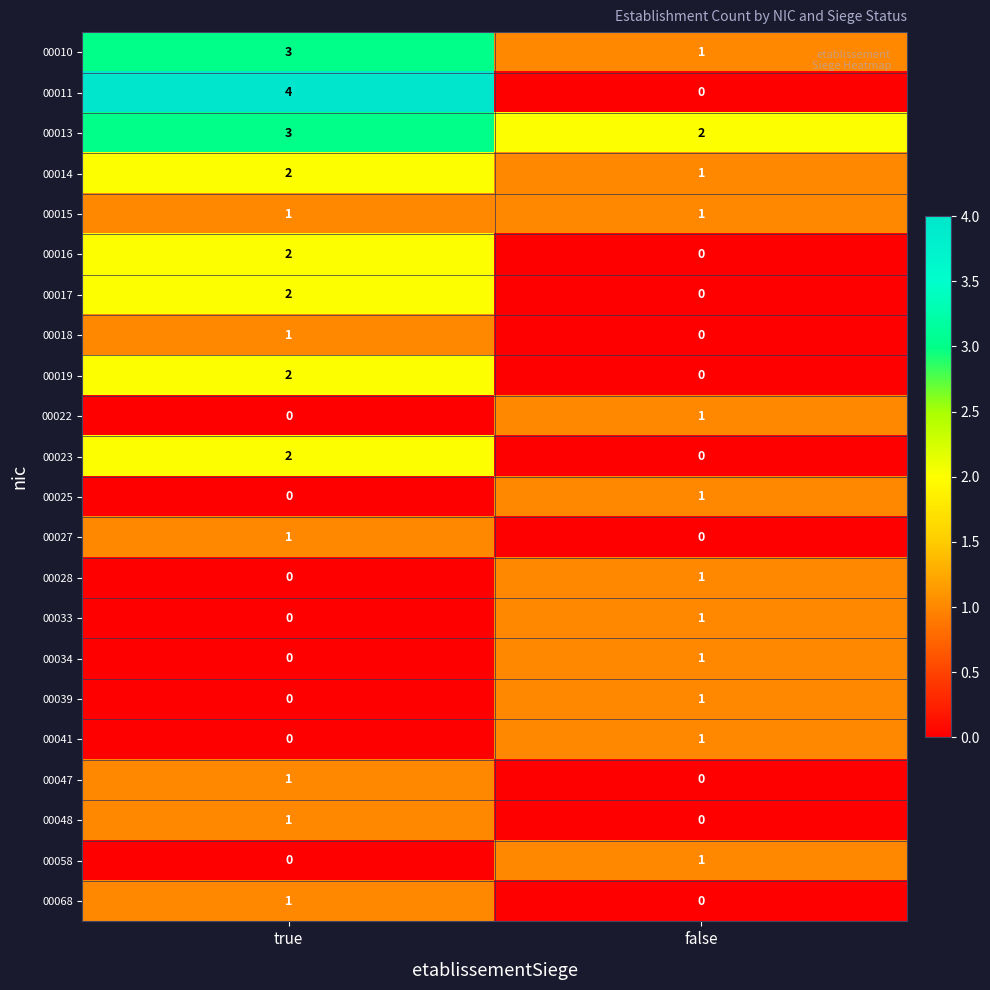

List the labels in order of 00027 value, largest first.

true, false